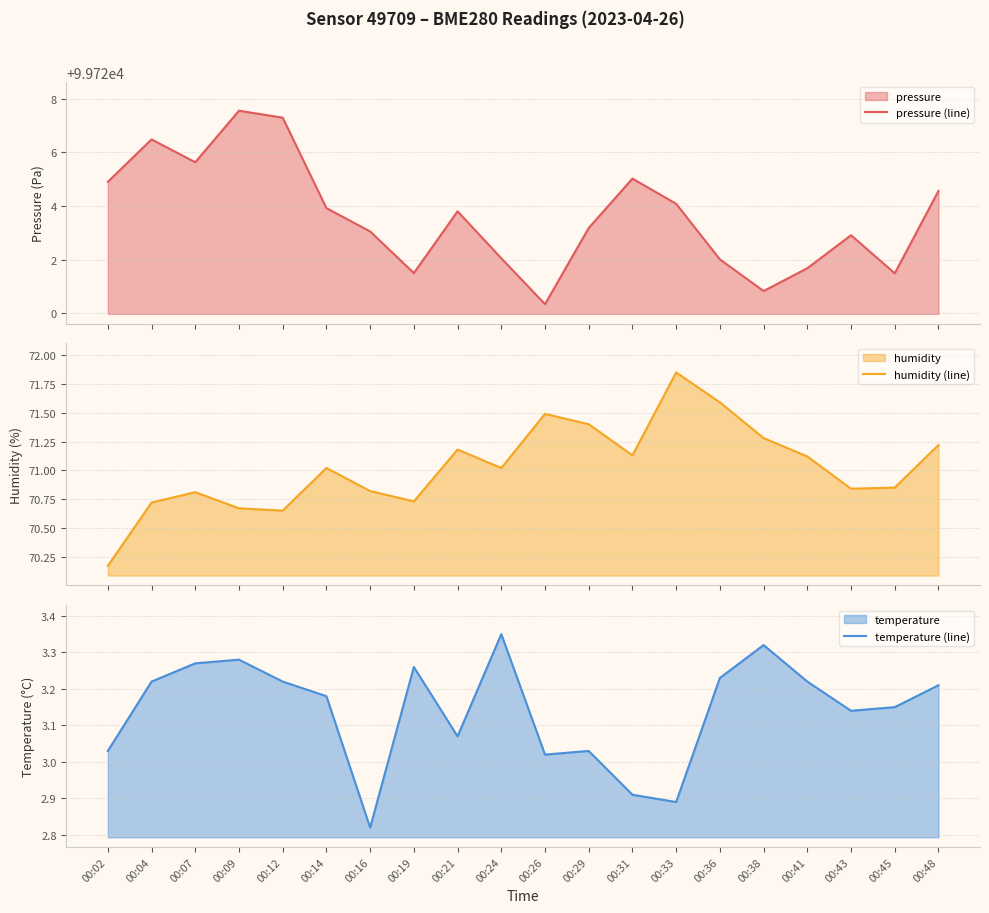

The value of temperature (line) at 00:14 is 5.7. True or false?

False